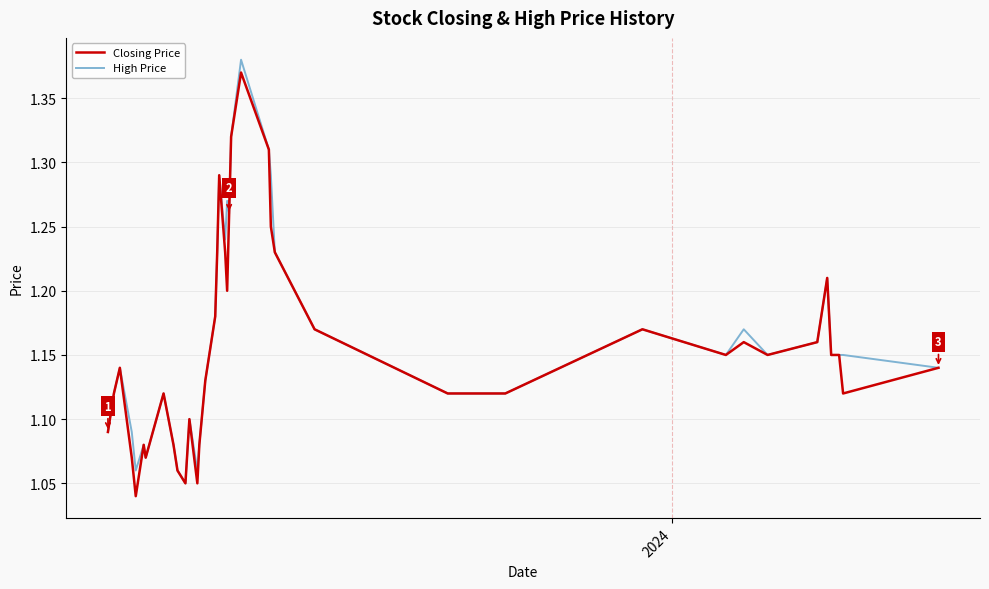

What are all the series names shown in the legend?

Closing Price, High Price